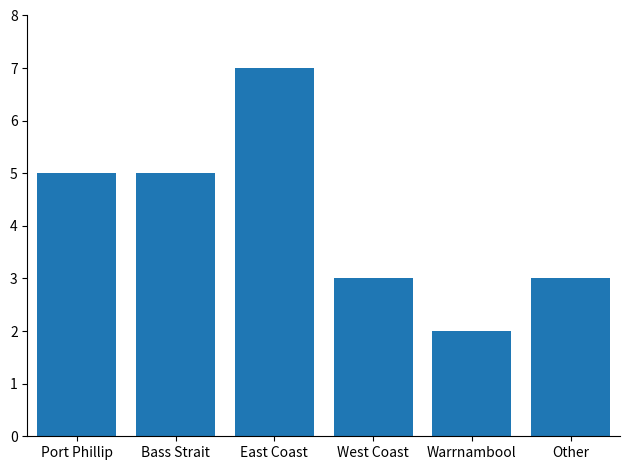

What is the minimum value shown in the chart?

2